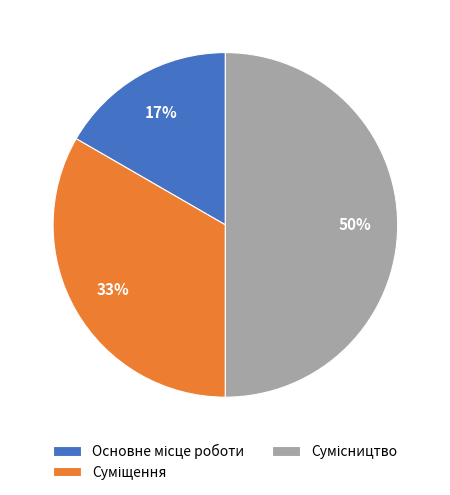

To the nearest percent, what is the difference between the largest and smallest slice percentages?

33%